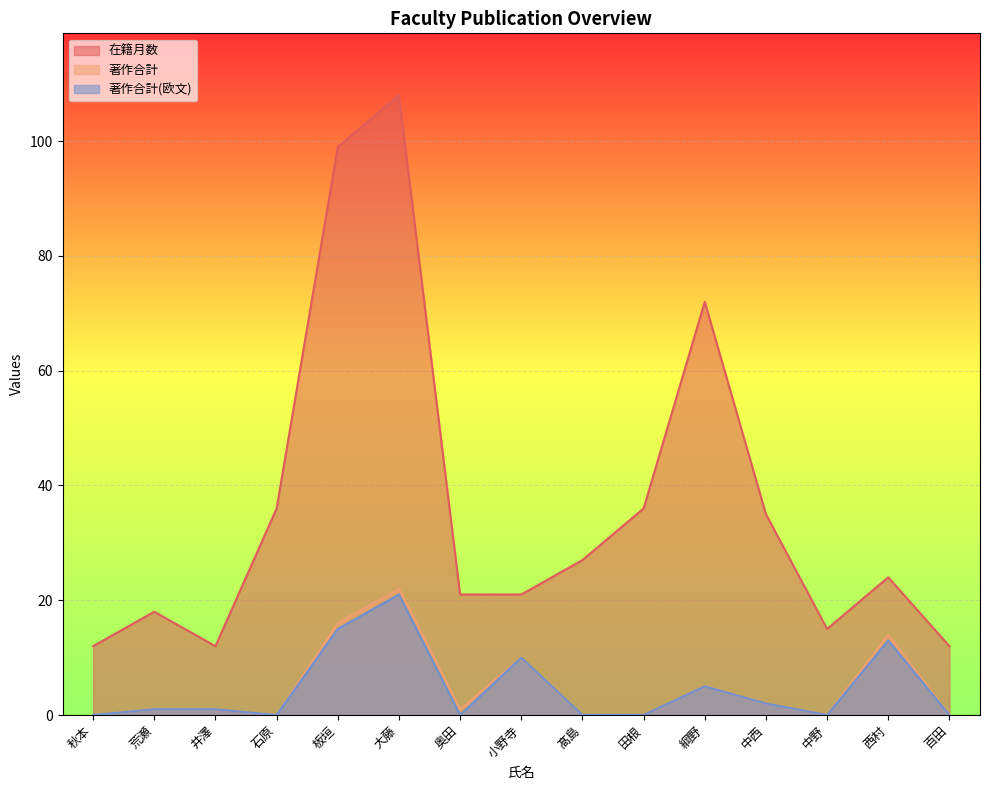

How many values in 著作合計(欧文) are above zero?

8